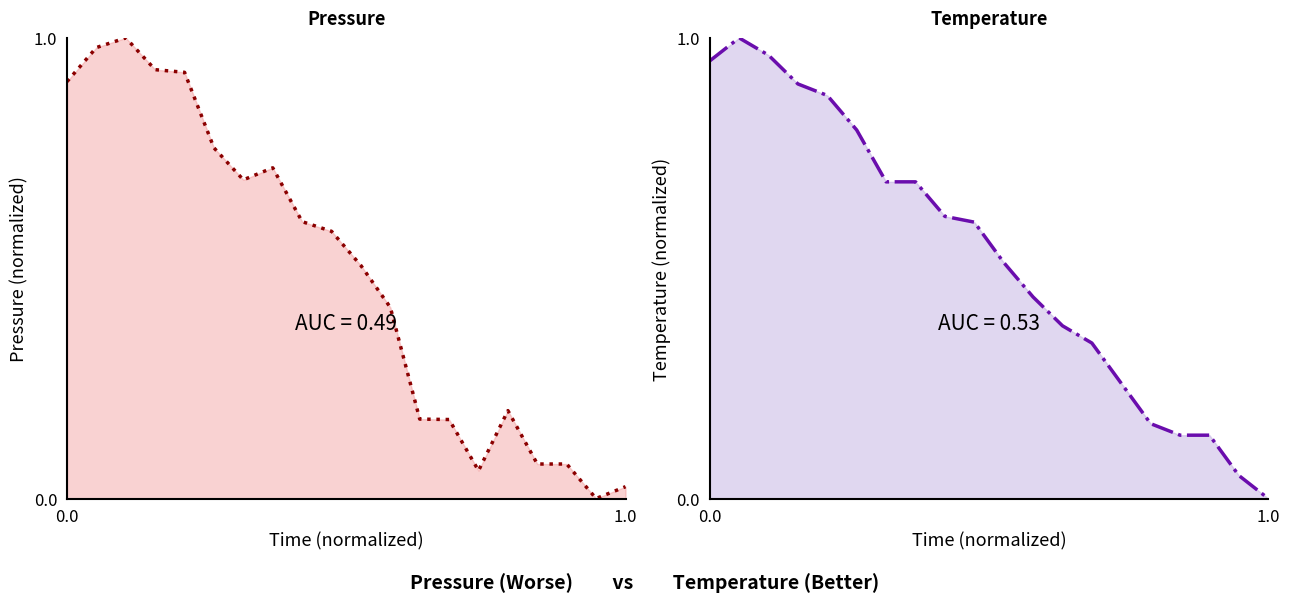

What is the sum of all pressure values?

9.8